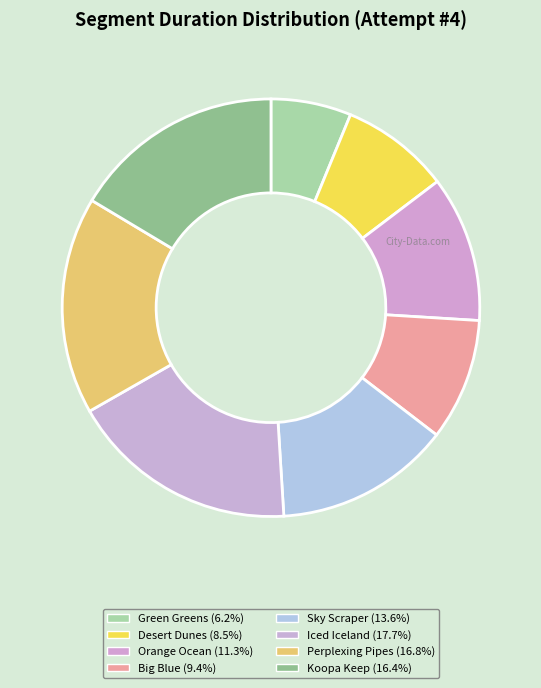

To the nearest percent, what portion does Big Blue represent?

9%